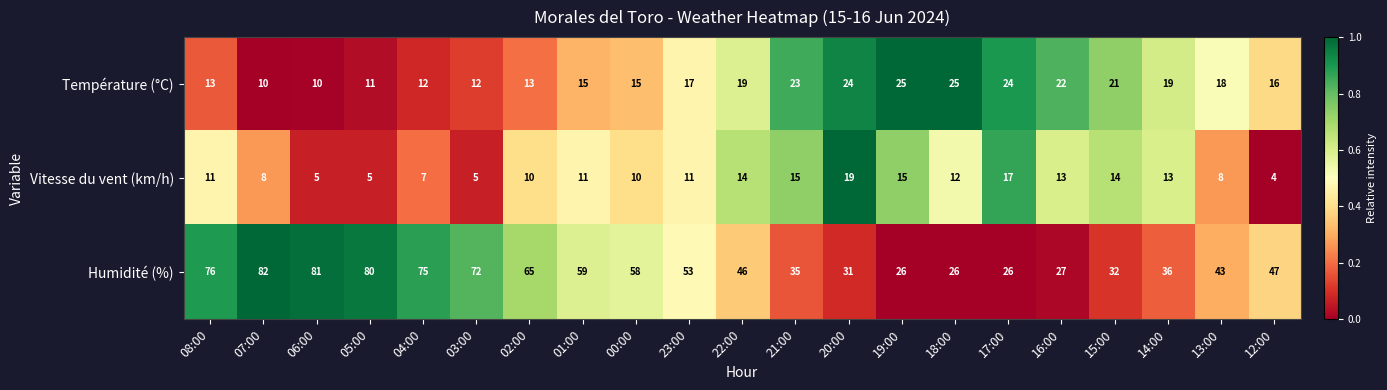

How many distinct data groups are displayed?

3